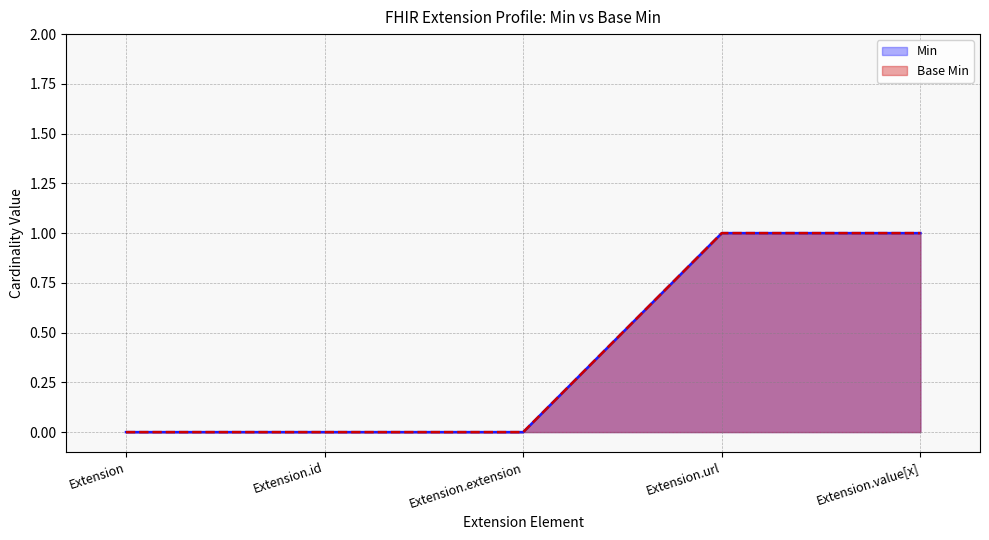

Reading left to right, extract all data points from this chart.

Min: 0	0	0	1	1
Base Min: 0	0	0	1	1